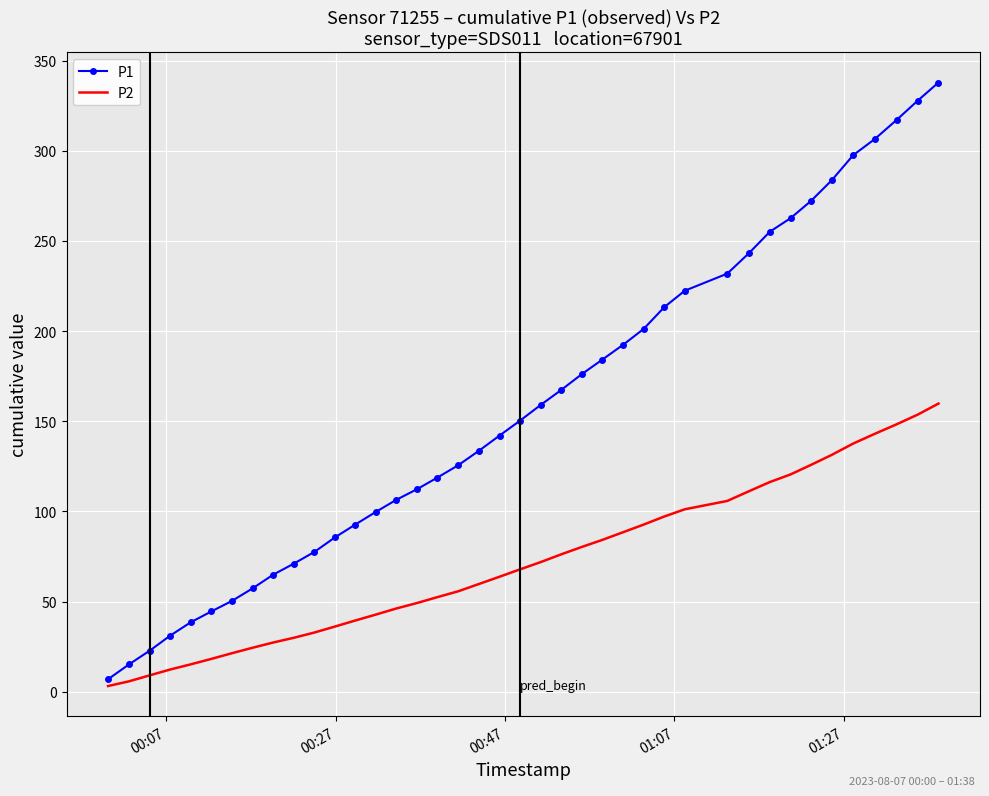

True or false: P2 and P1 intersect in this chart.

False